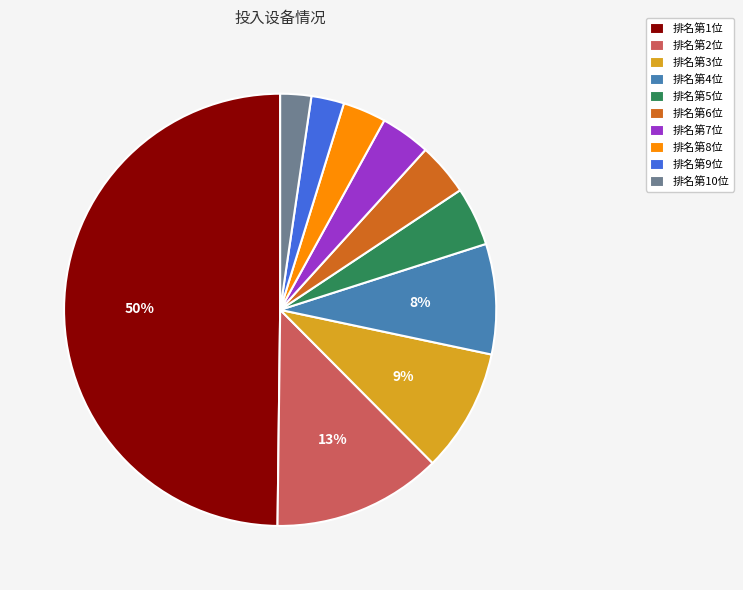

Combined, do 排名第6位 and 排名第10位 account for over 50%?

No